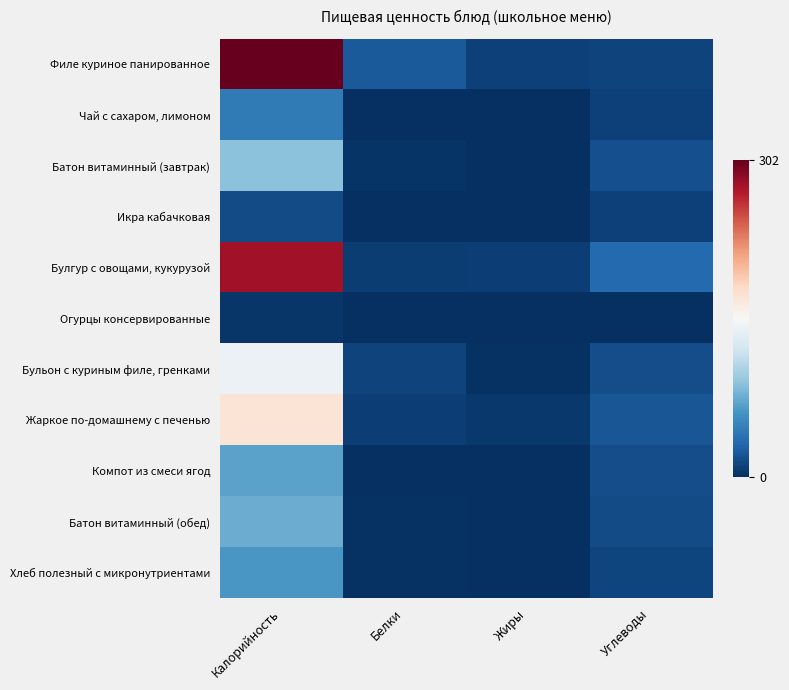

Which has a higher value, Жиры or Белки?

Белки